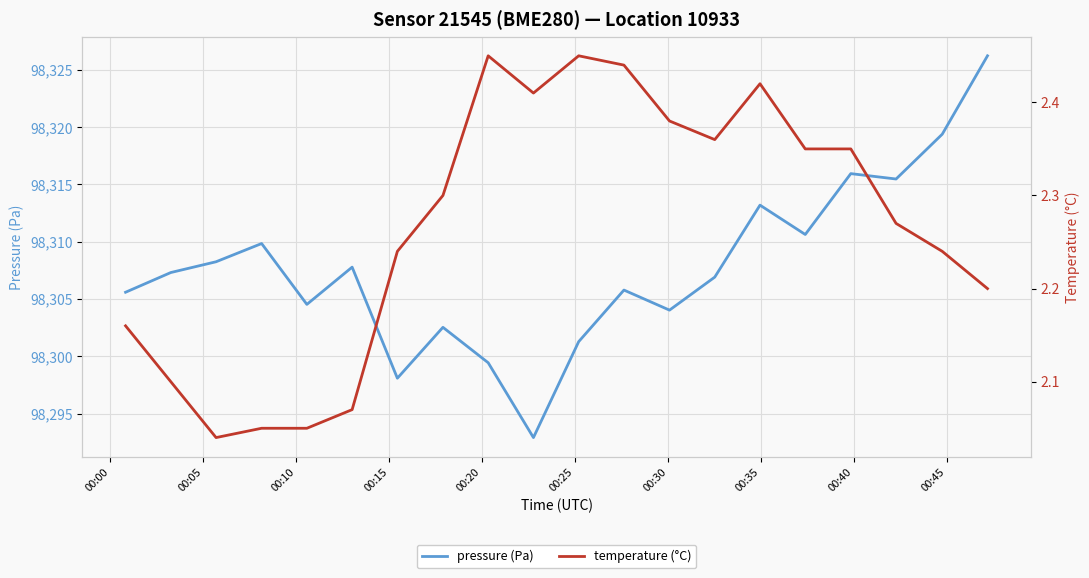

What is the highest value of the pressure (Pa) series?

98326.2